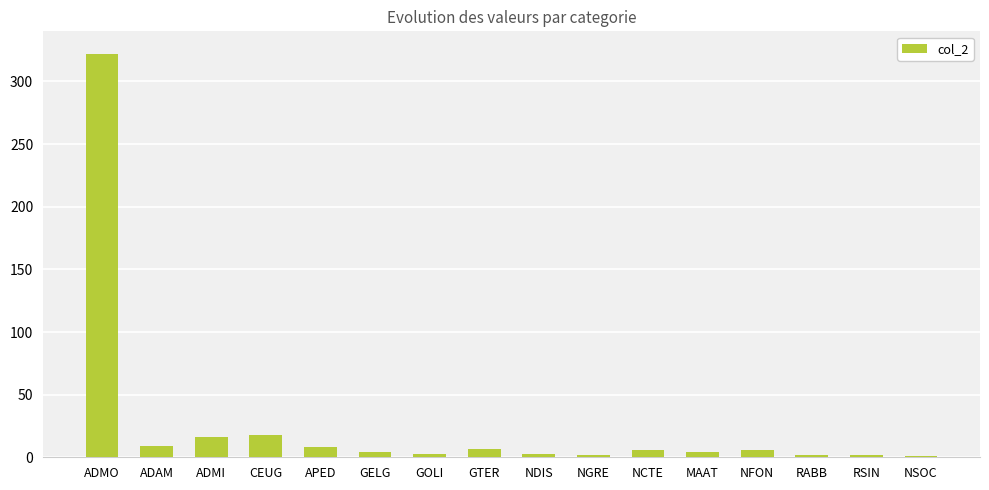

The value at RSIN is 2. True or false?

True